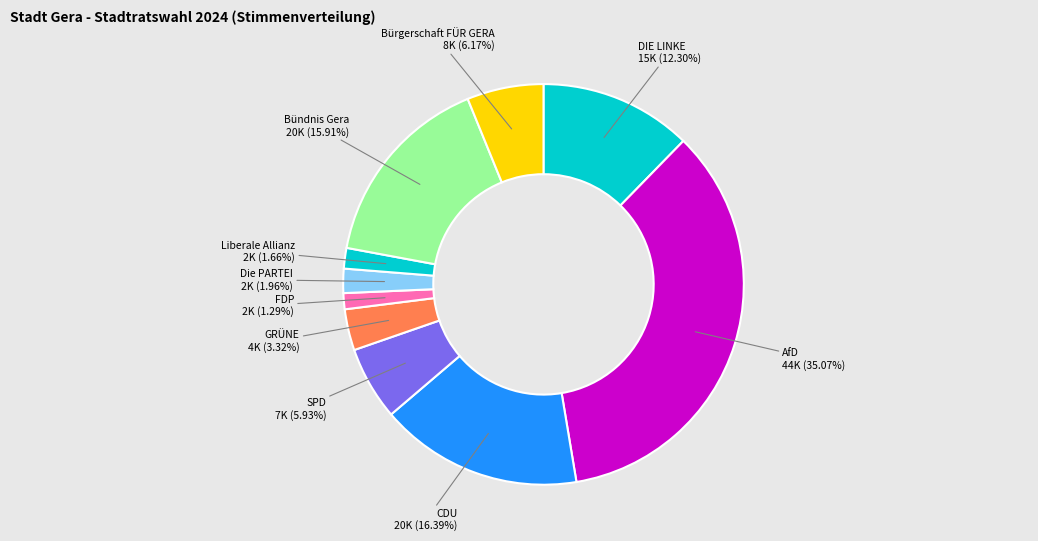

Which has a higher value, AfD 44K (35.07%) or Die PARTEI 2K (1.96%)?

AfD 44K (35.07%)